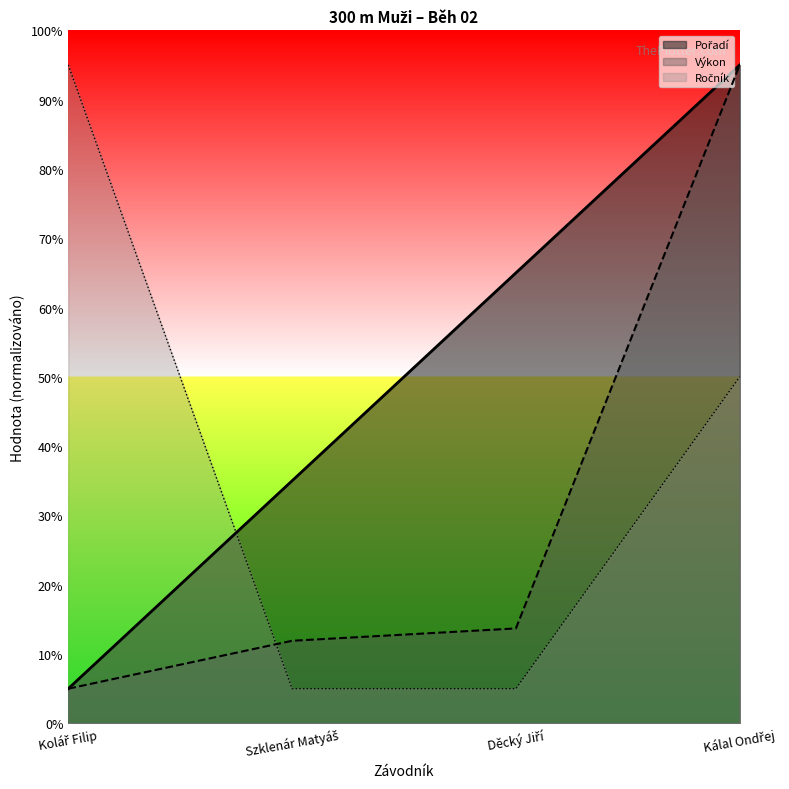

Rank the series by their average value, from highest to lowest.

Pořadí, Ročník, Výkon